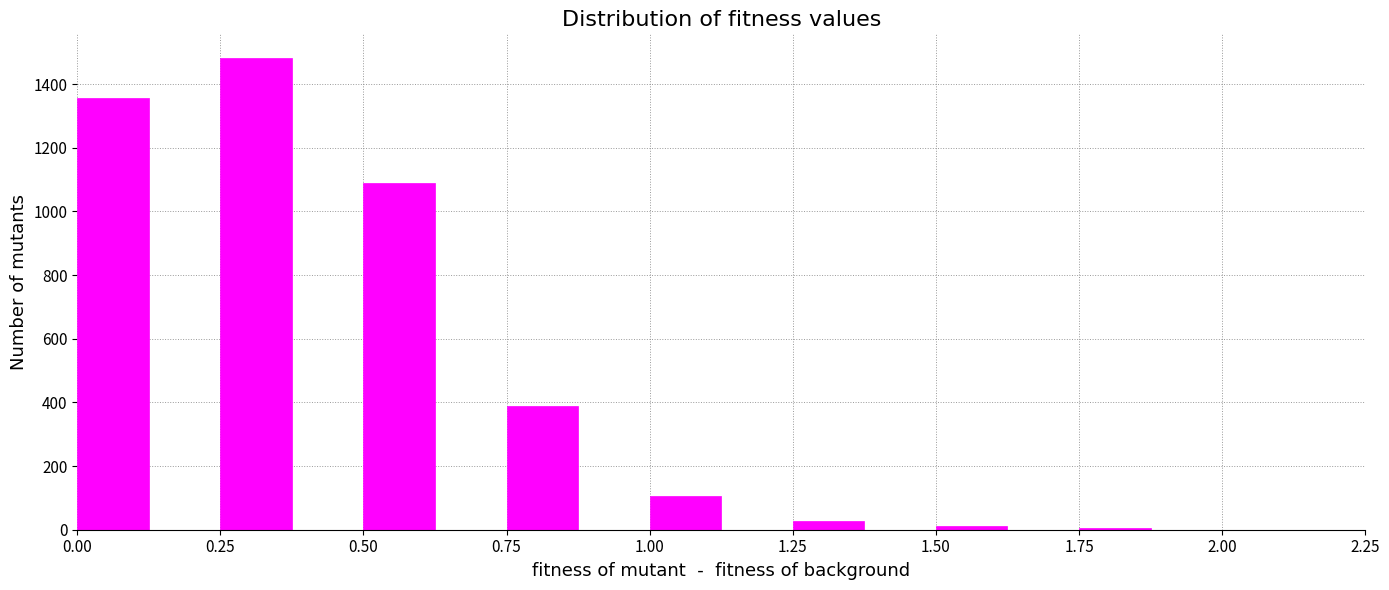

The value at 0.00 is 1355. True or false?

True